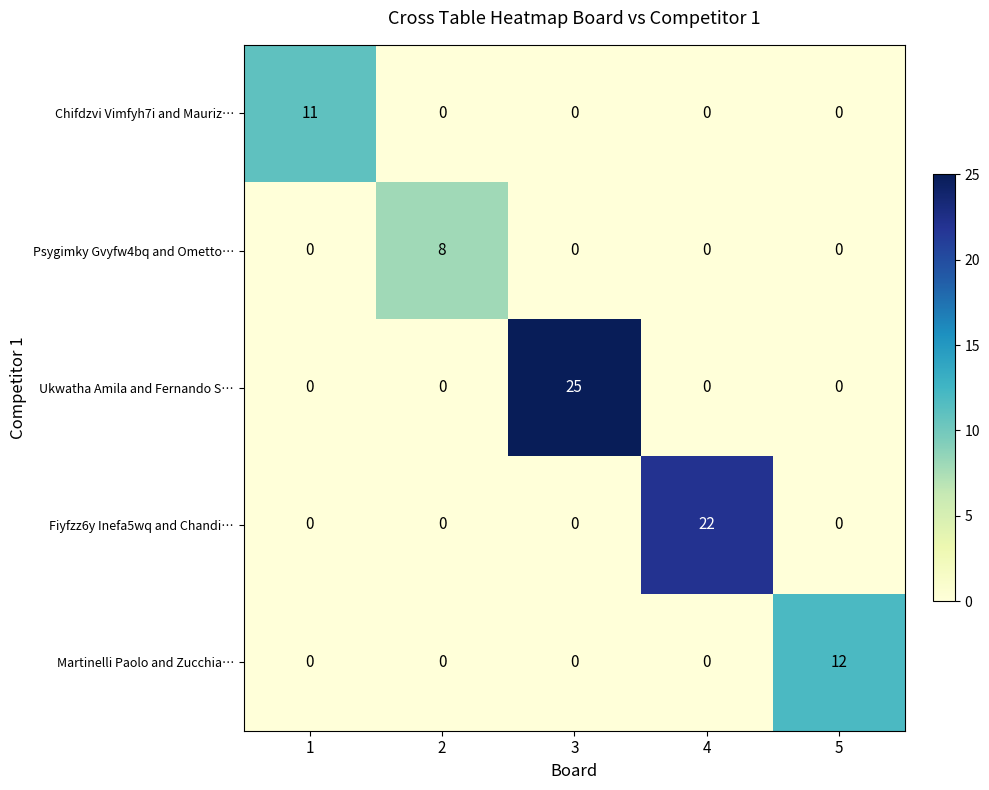

How many Psygimky Gvyfw4bq and Ometto… values are between 0 and 1?

4